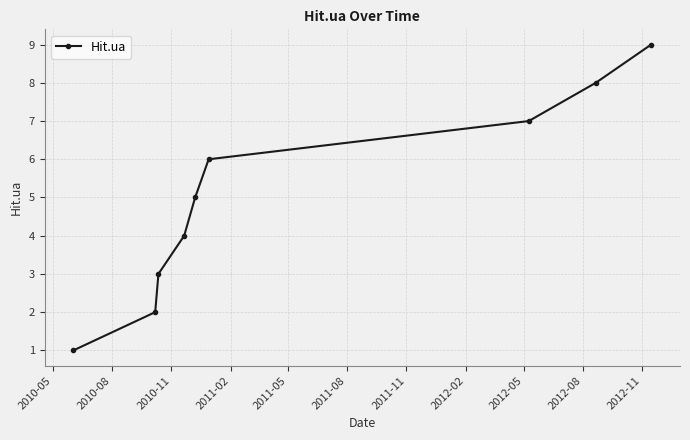

How many data points are less than 5?

4